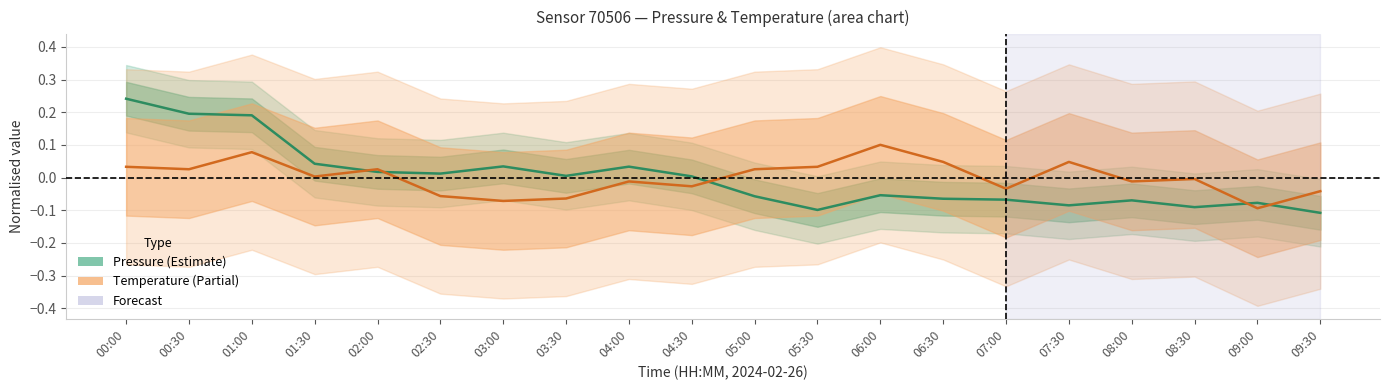

What is the minimum value shown in the chart?

-0.1